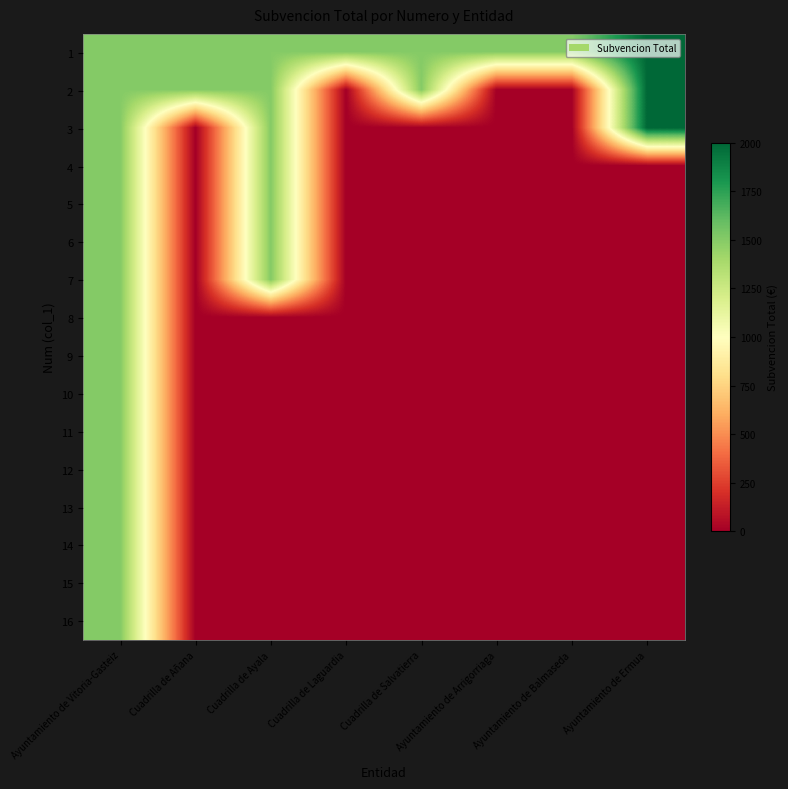

Count the number of categories in the chart.

8